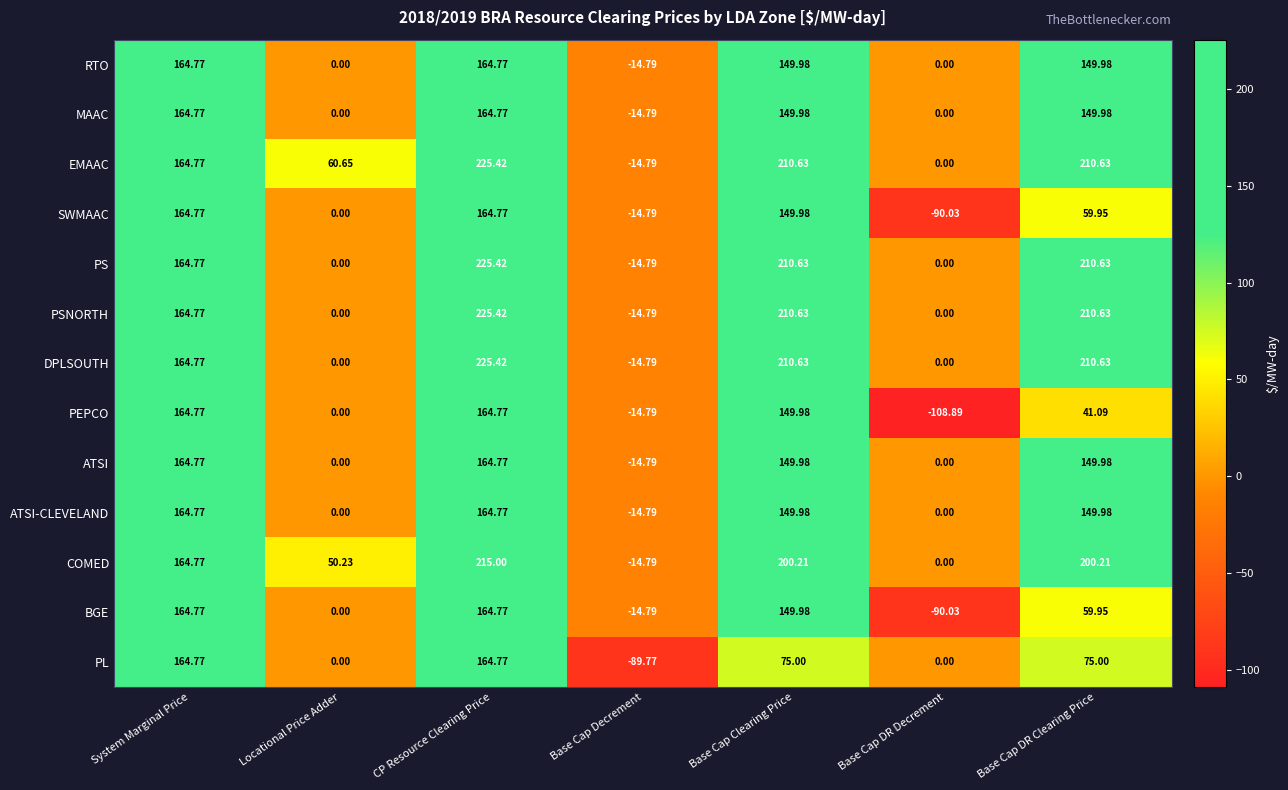

Which series has the largest total across all categories?

EMAAC